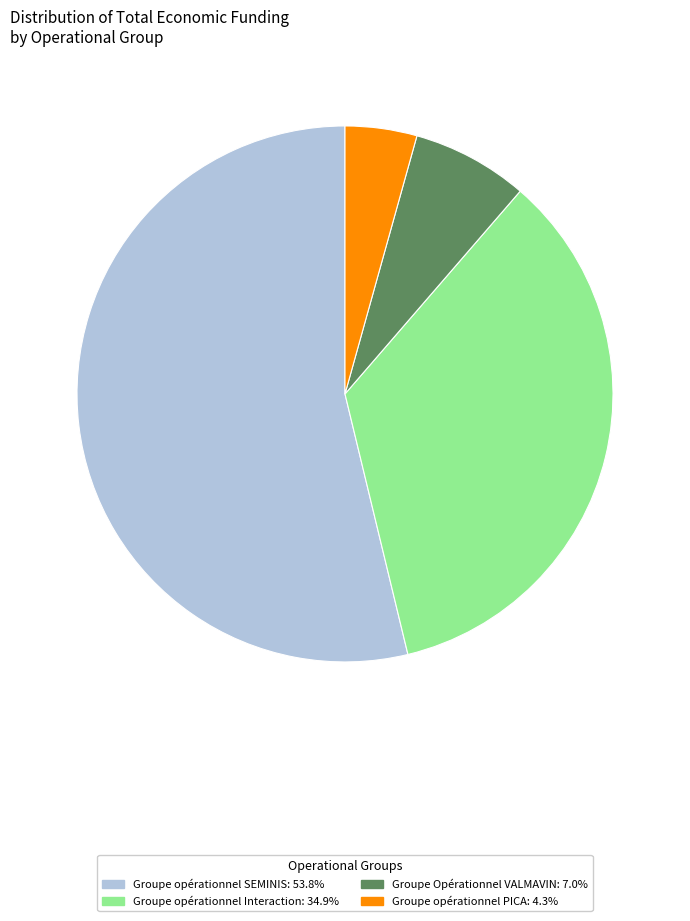

Rank the categories by value from highest to lowest.

Groupe opérationnel SEMINIS, Groupe opérationnel Interaction, Groupe Opérationnel VALMAVIN, Groupe opérationnel PICA